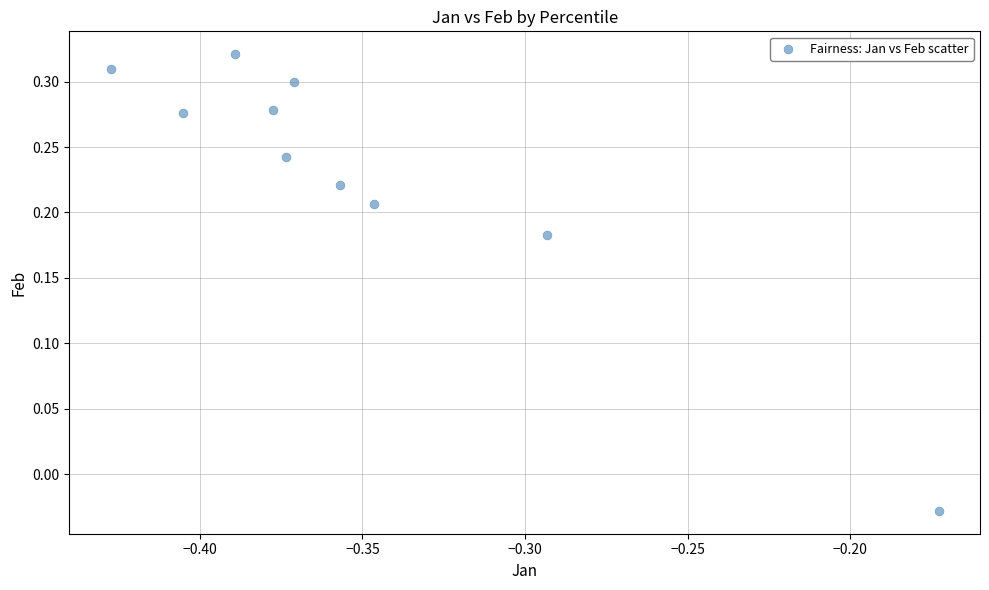

What is the average X value?

-0.4